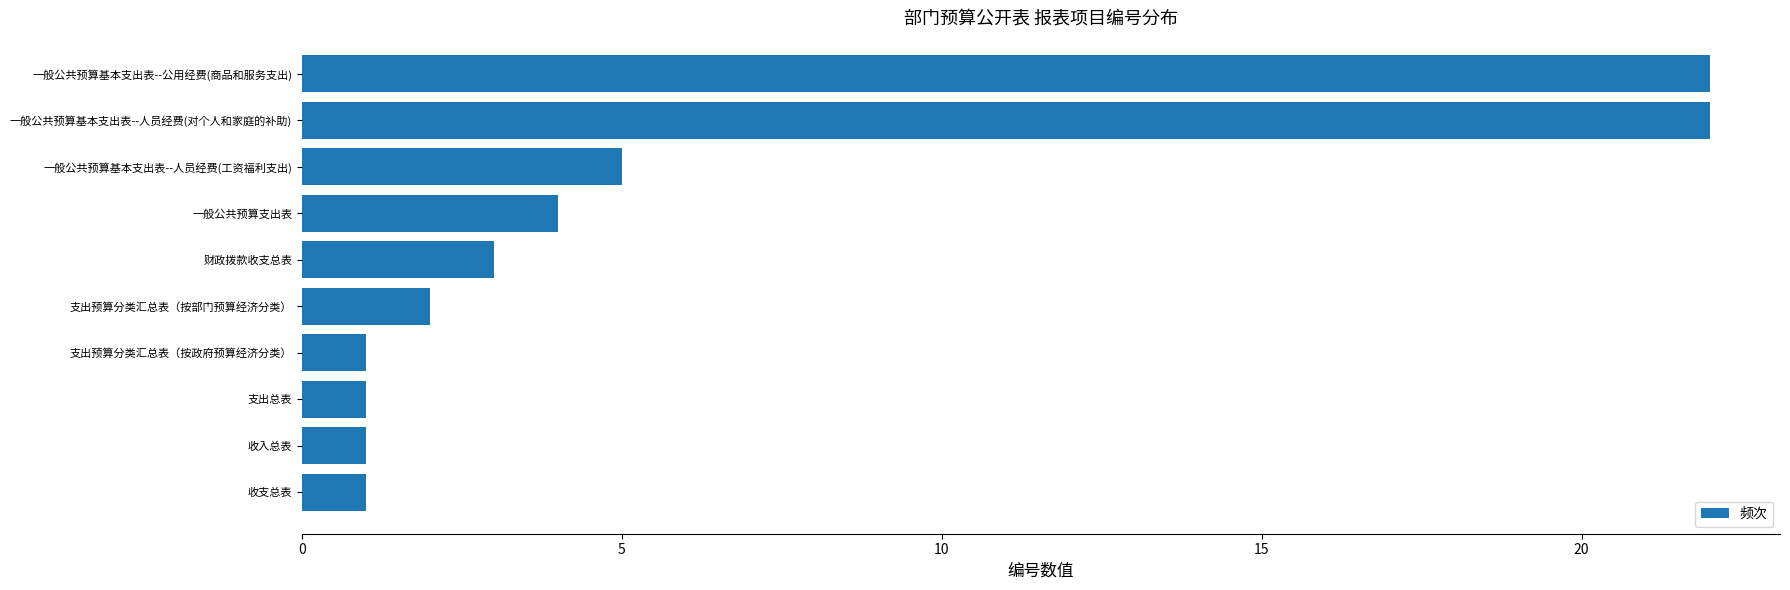

At which label is the value closest to 11?

一般公共预算基本支出表--人员经费(工资福利支出)